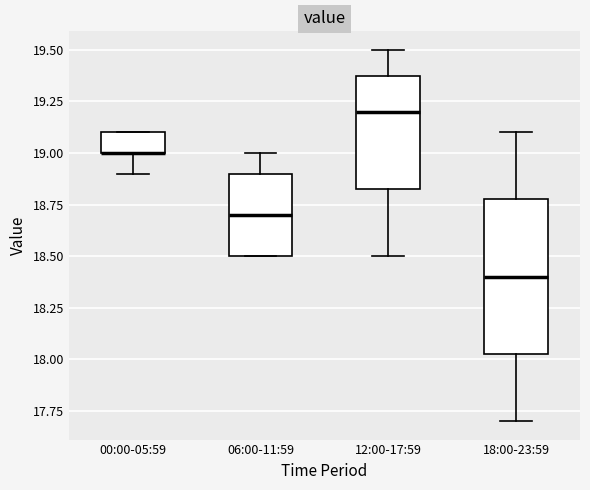

Reading left to right, read every box against the y-axis: the position of its median line, the range the box covers, and the ends of its whiskers. The values are not printed on the chart, so give them approximately, as read against the axis.

00:00-05:59: median 19.00 (drawn on the box's lower edge), box 19.00 to 19.10, whiskers 18.90 to 19.10
06:00-11:59: median 18.70, box 18.50 to 18.90, whiskers 18.50 to 19.00
12:00-17:59: median 19.20, box 18.85 to 19.40, whiskers 18.50 to 19.50
18:00-23:59: median 18.40, box 18.05 to 18.80, whiskers 17.70 to 19.10